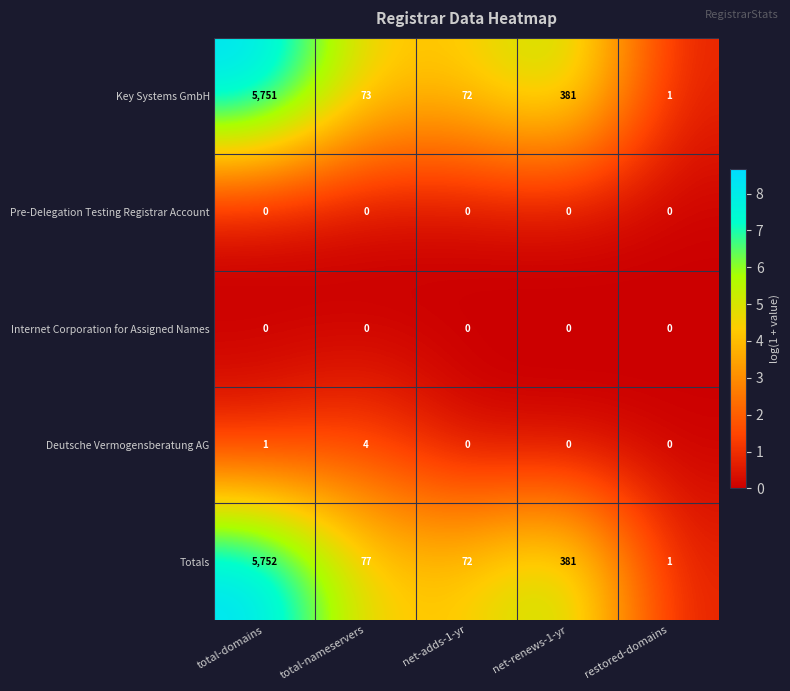

Which category has the highest value in the Deutsche Vermogensberatung AG series?

total-nameservers